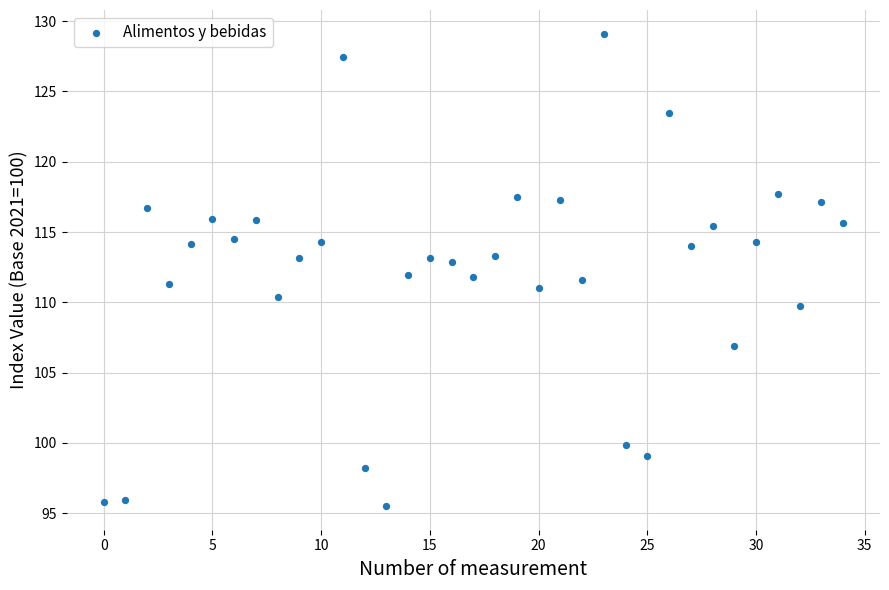

How many points are shown in the scatter plot?

35